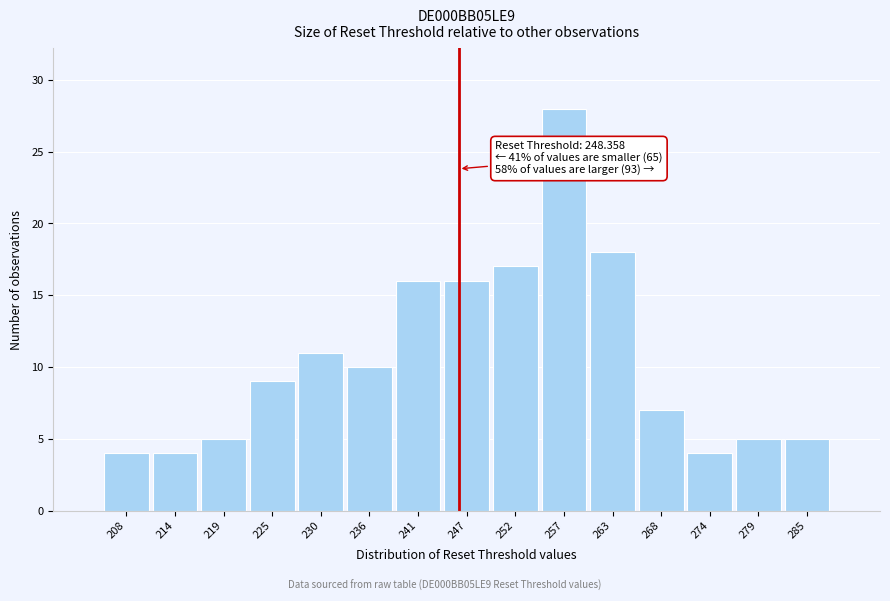

Reading left to right, transcribe all the data shown in this chart.

208=4	214=4	219=5	225=9	230=11	236=10	241=16	247=16	252=17	257=28	263=18	268=7	274=4	279=5	285=5